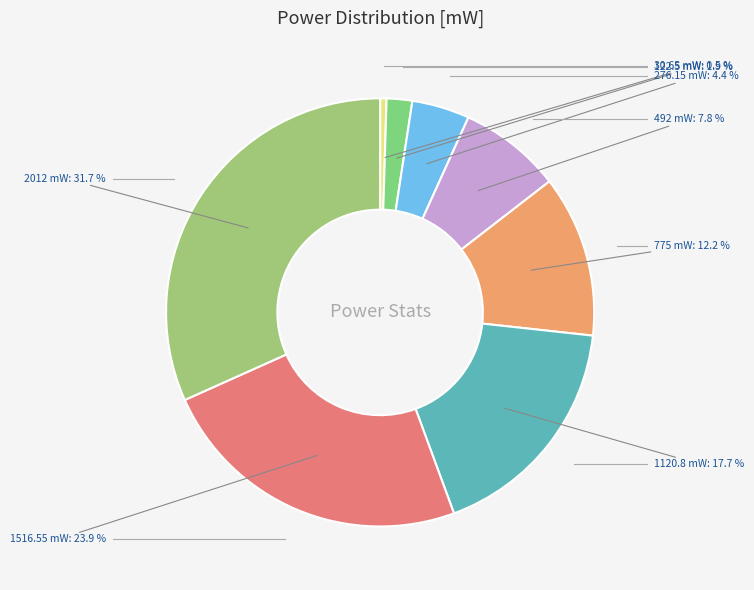

Is there any slice that represents more than half of the pie?

No